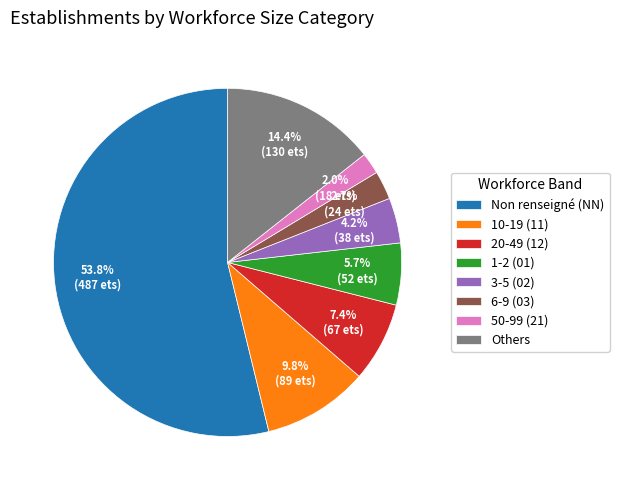

Does Non renseigné (NN) account for over 50% of the chart?

Yes